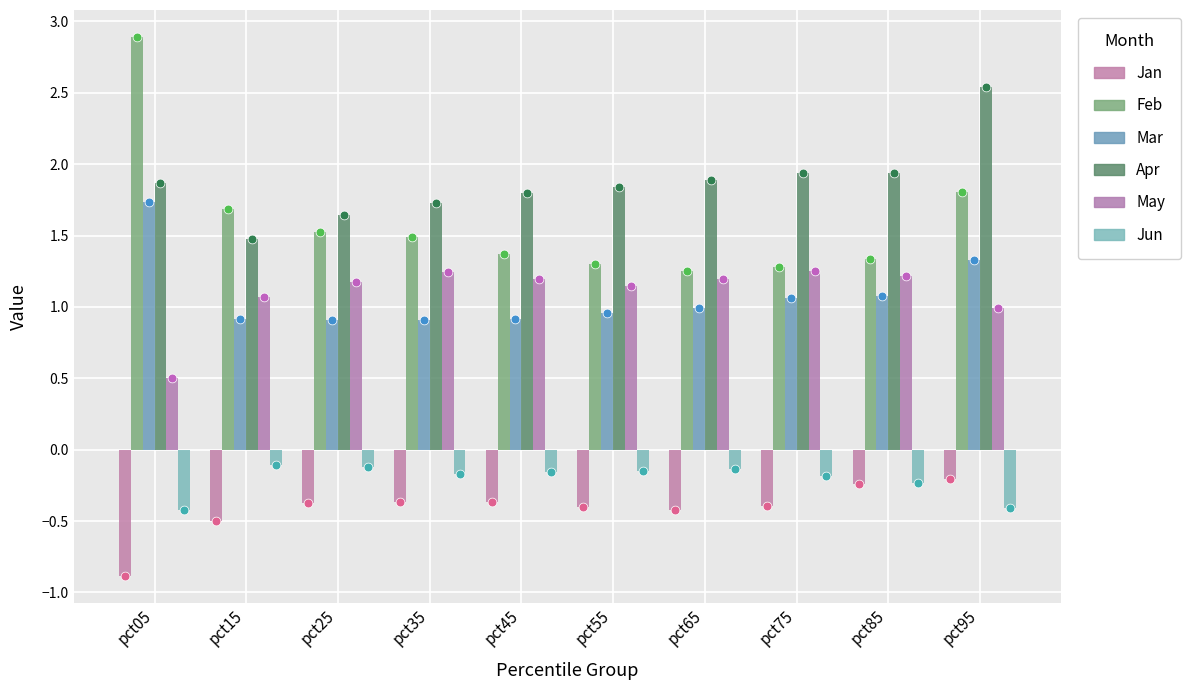

Which series has the largest total across all categories?

Apr